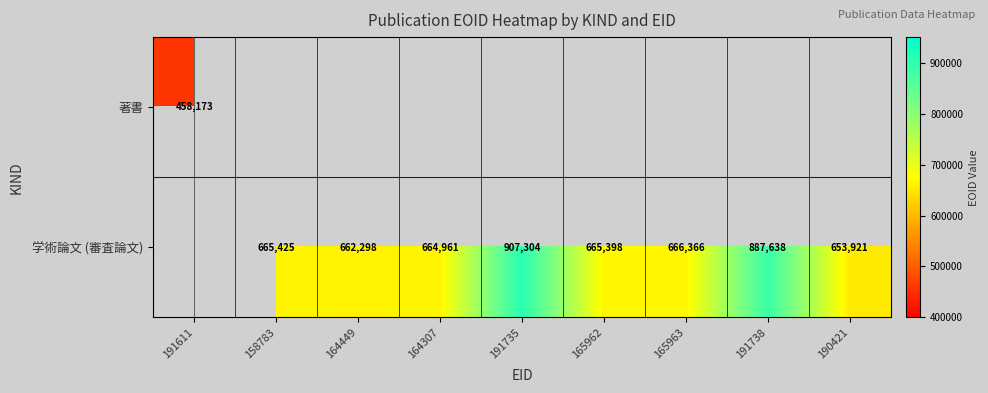

At which category is the sum across all series the highest?

191735